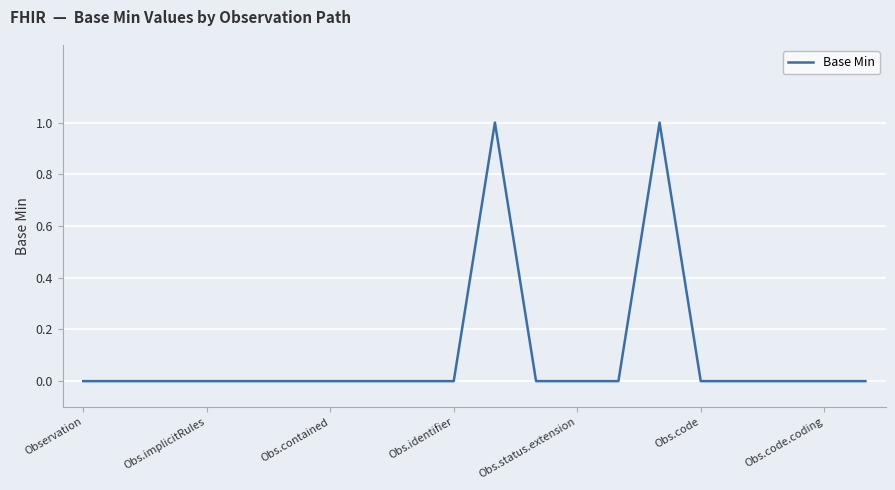

How many lines are shown in the chart?

1